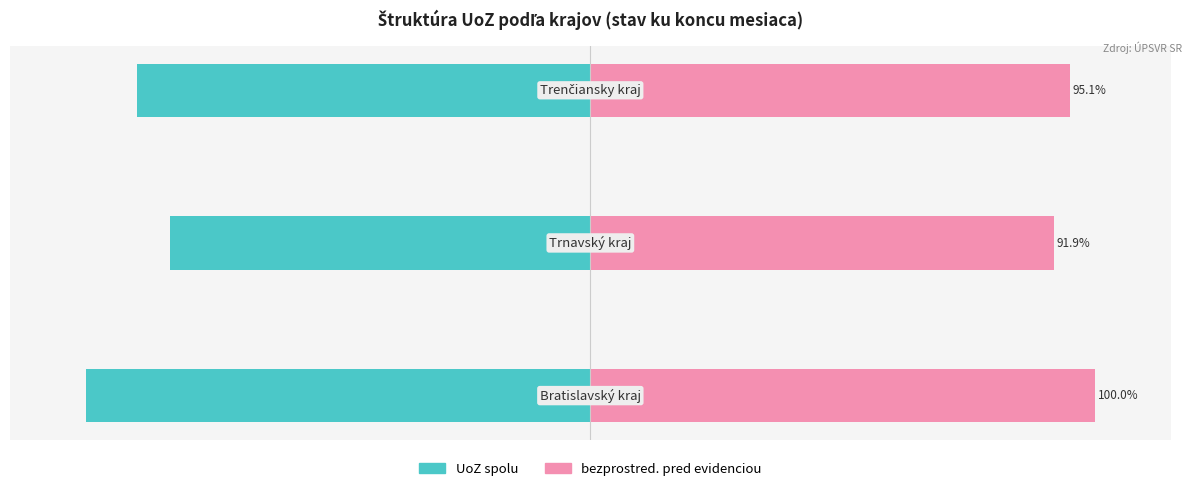

What is the minimum value shown in the chart?

-100.0